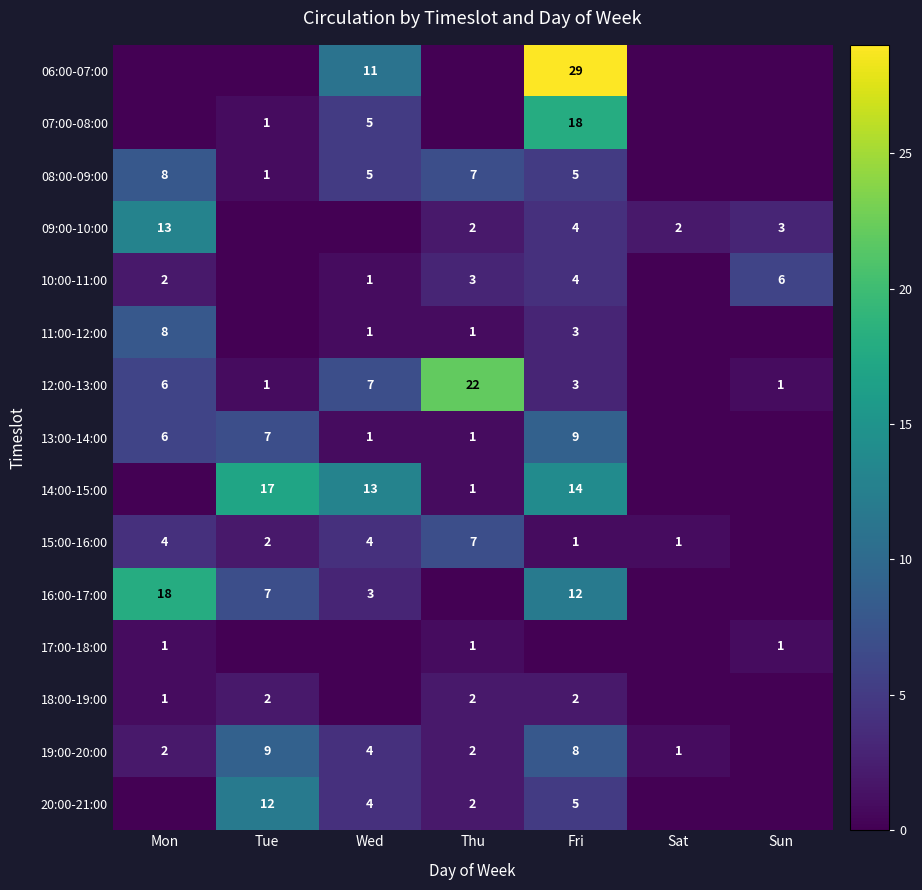

Is the value of 17:00-18:00 at Sun greater than the value of 13:00-14:00 at Tue?

No